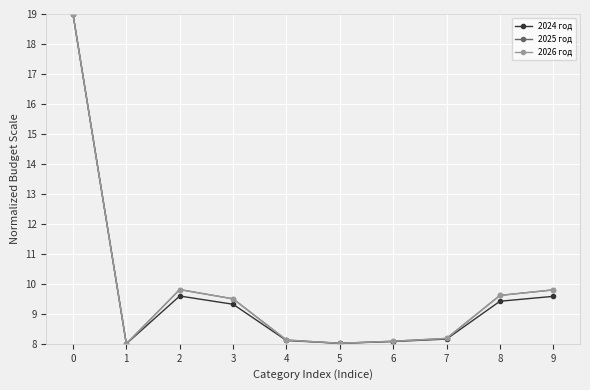

Reading left to right, transcribe all the data shown in this chart.

2024 год: 19.0	8.0	9.6	9.3	8.1	8.0	8.1	8.2	9.4	9.6
2025 год: 19.0	8.0	9.8	9.5	8.1	8.0	8.1	8.2	9.6	9.8
2026 год: 19.0	8.0	9.8	9.5	8.1	8.0	8.1	8.2	9.6	9.8